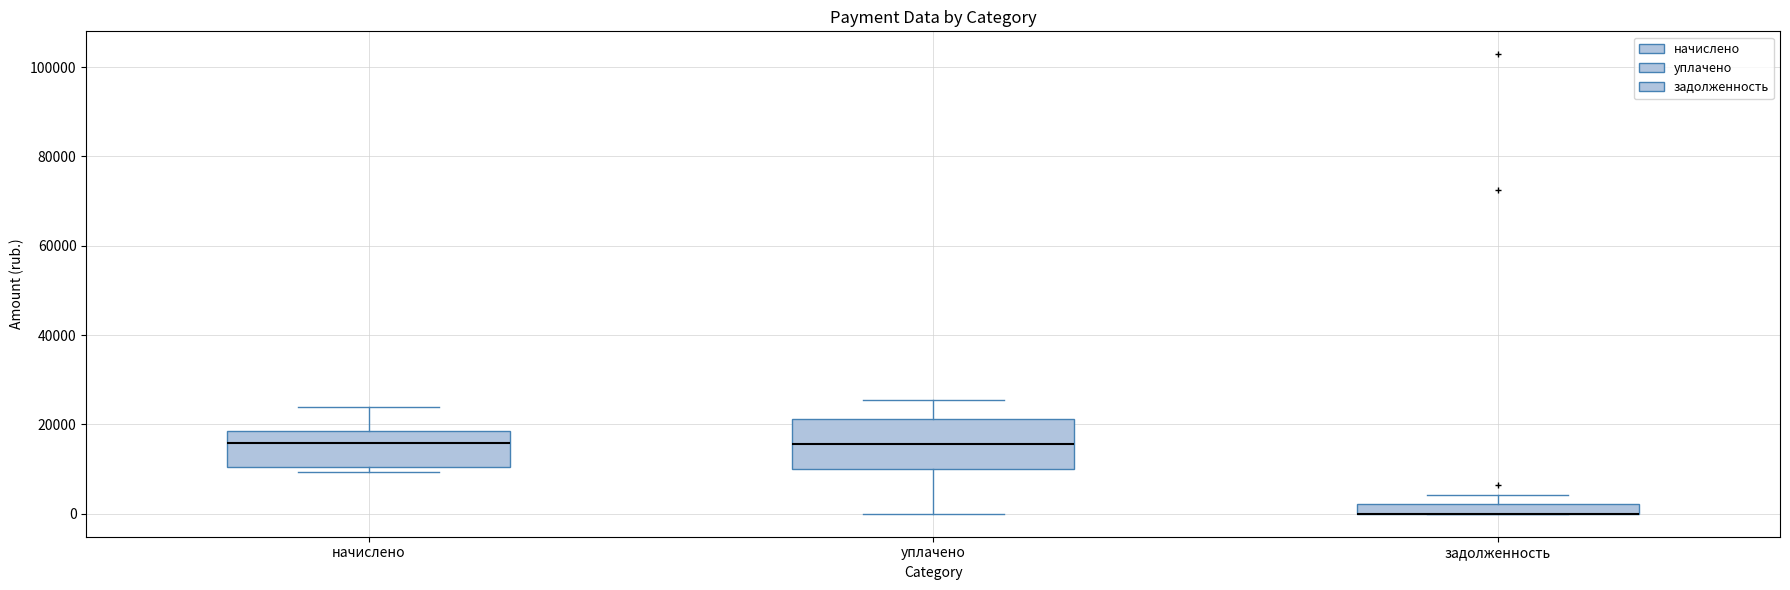

Where is the lower edge of the box for задолженность on the y-axis? The values are not printed on the chart, so give them approximately, as read against the axis.

0